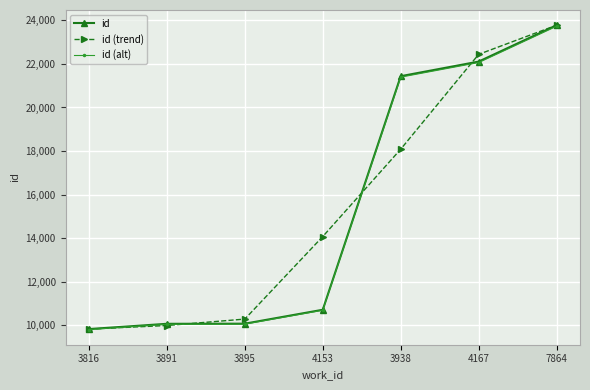

Which series changed the most between 3816 and 3938?

id